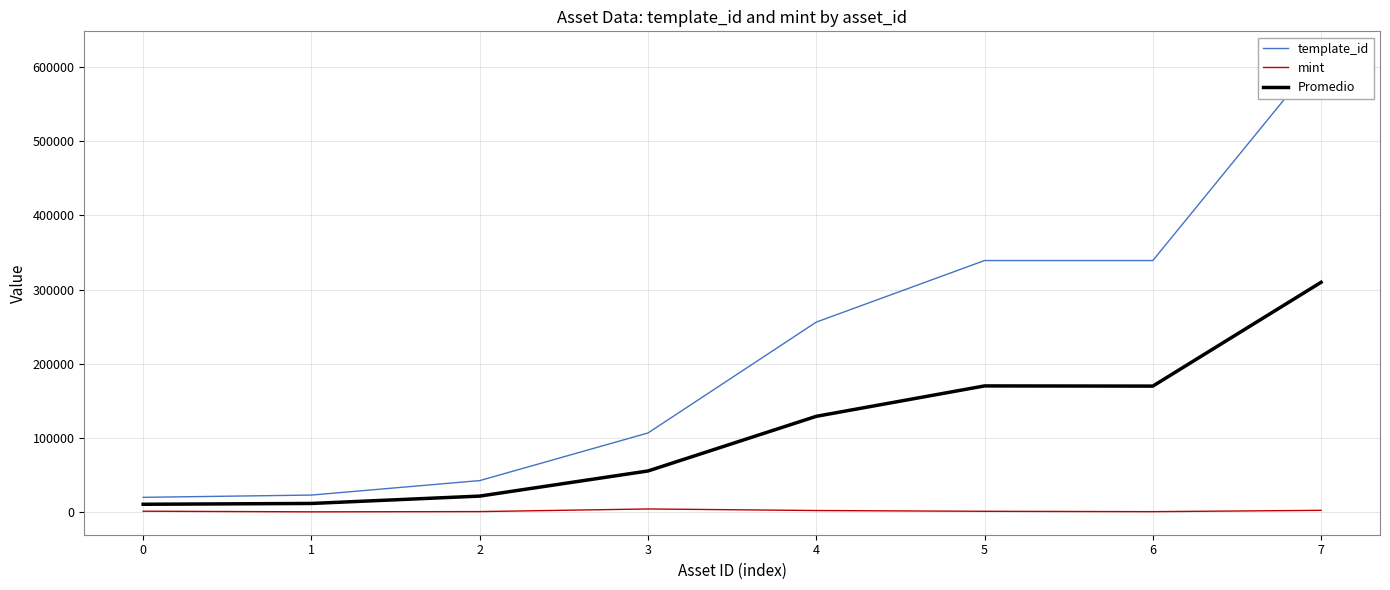

Where is mint nearest to the value 2216?

7